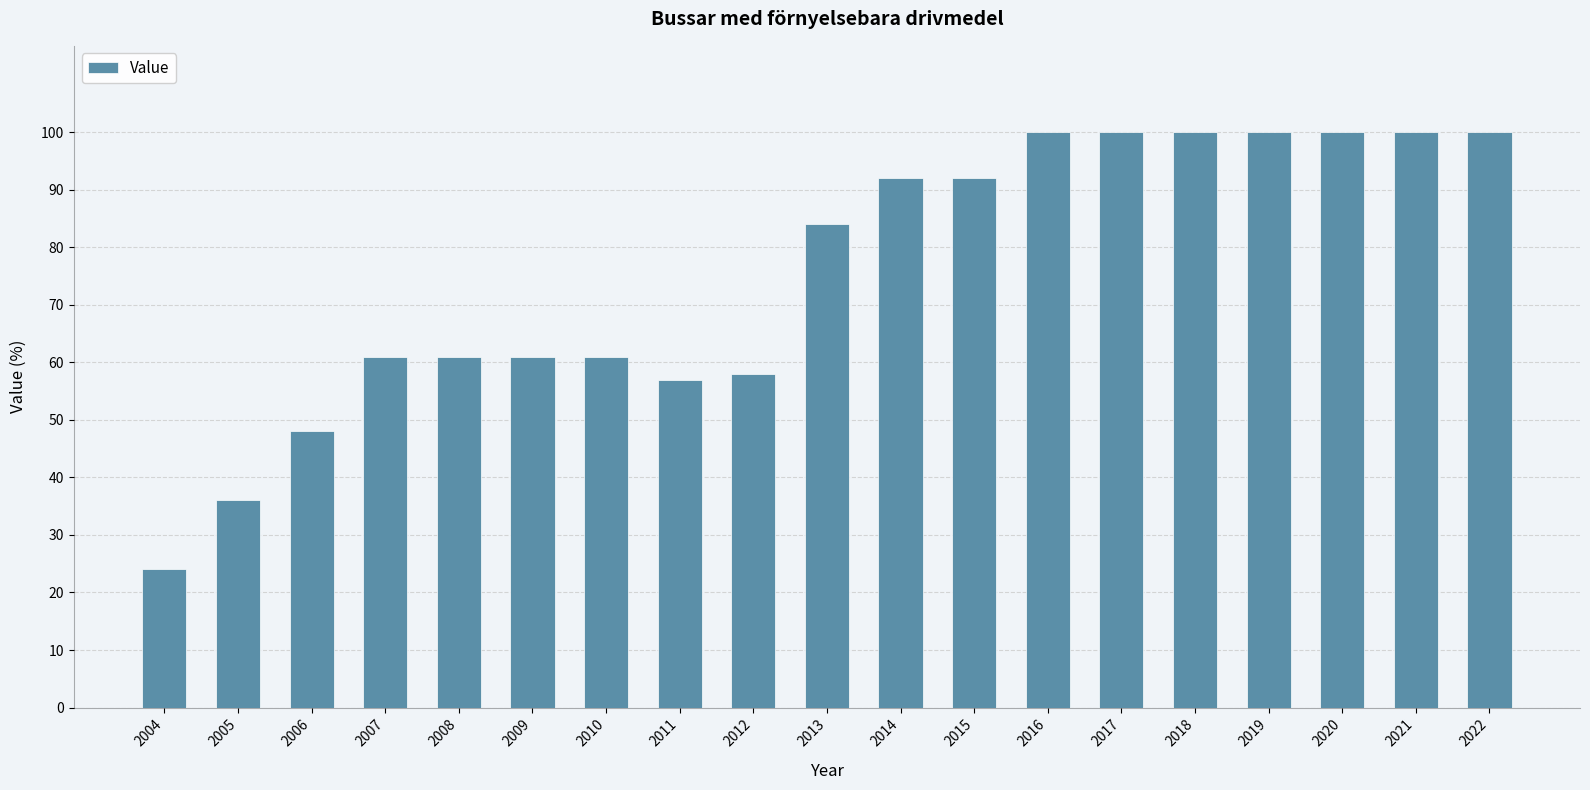

Reading right to left, extract all data points from this chart.

2022=100	2021=100	2020=100	2019=100	2018=100	2017=100	2016=100	2015=92	2014=92	2013=84	2012=58	2011=57	2010=61	2009=61	2008=61	2007=61	2006=48	2005=36	2004=24